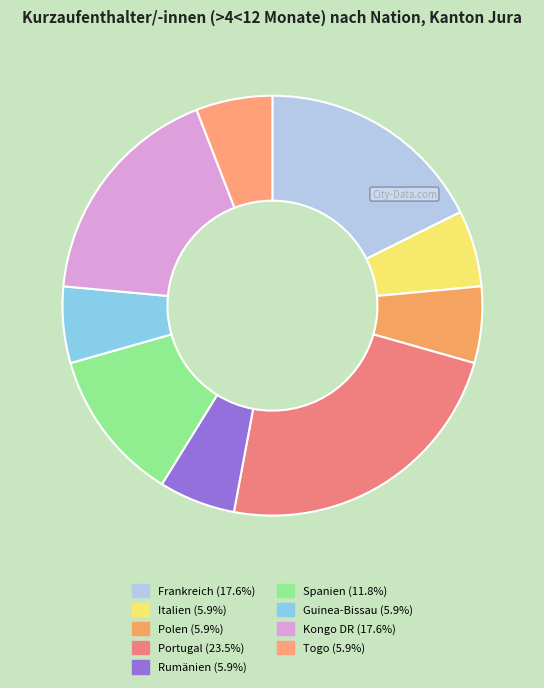

The Spanien slice represents 18% of the pie. True or false?

False